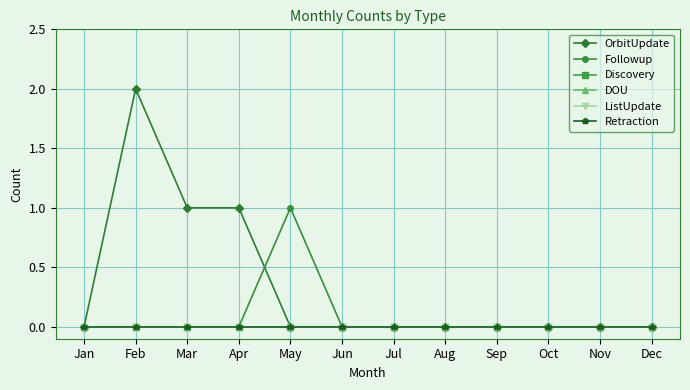

Is this an area chart (filled region under the line)?

No